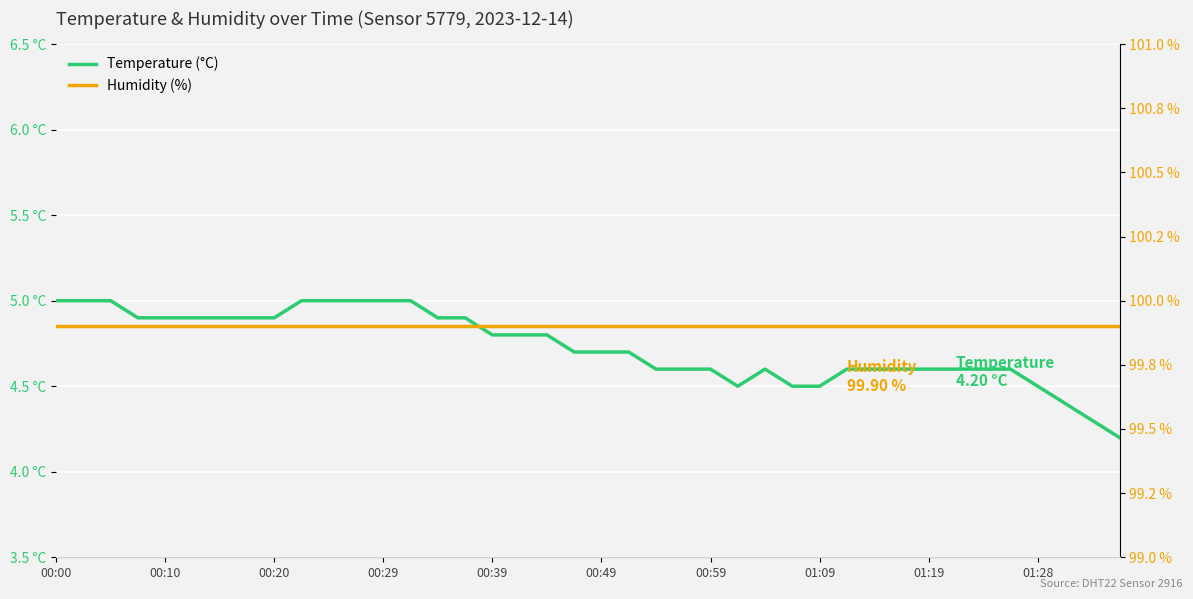

What is the difference between the Temperature (°C) values at 30 and 14?

0.3